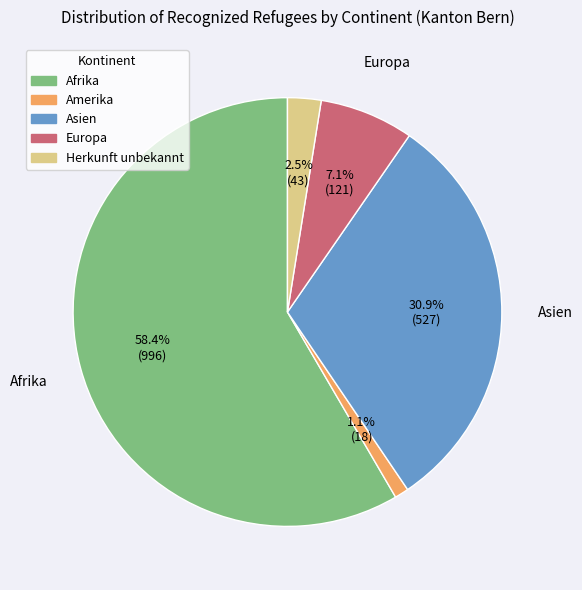

What is the ratio of the value at Amerika to the value at Herkunft unbekannt?

0.4